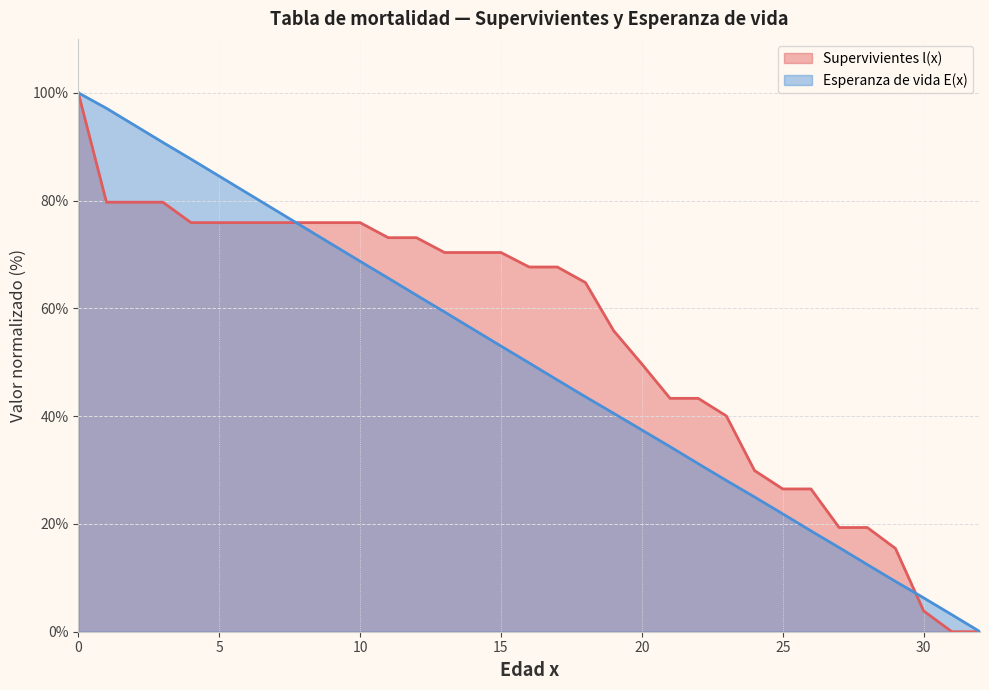

What is the maximum value for Esperanza de vida E(x)?

100.0